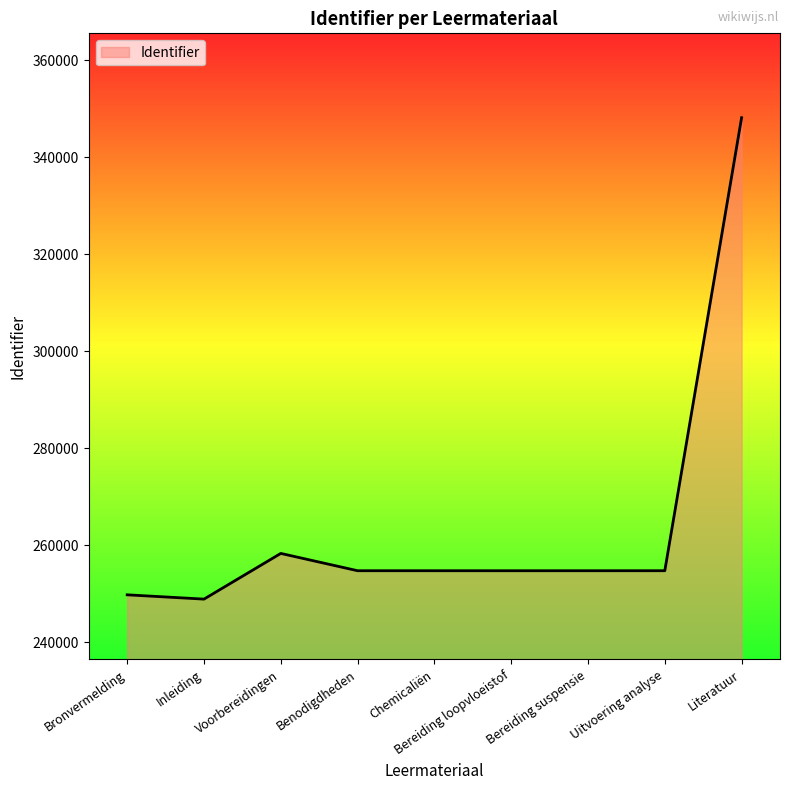

What is the sum of the values at Inleiding and Bereiding suspensie?

503564